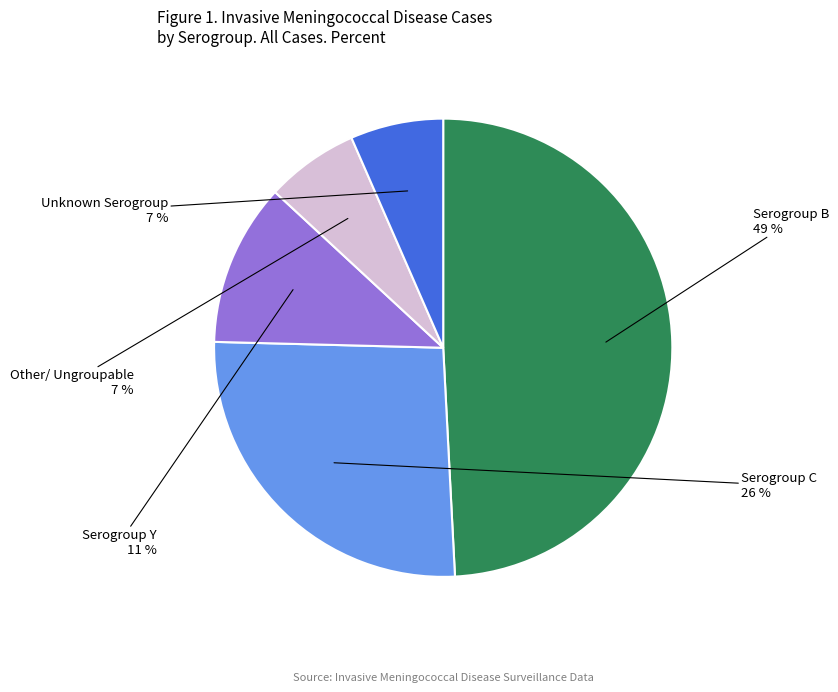

Does any single category account for the majority?

No